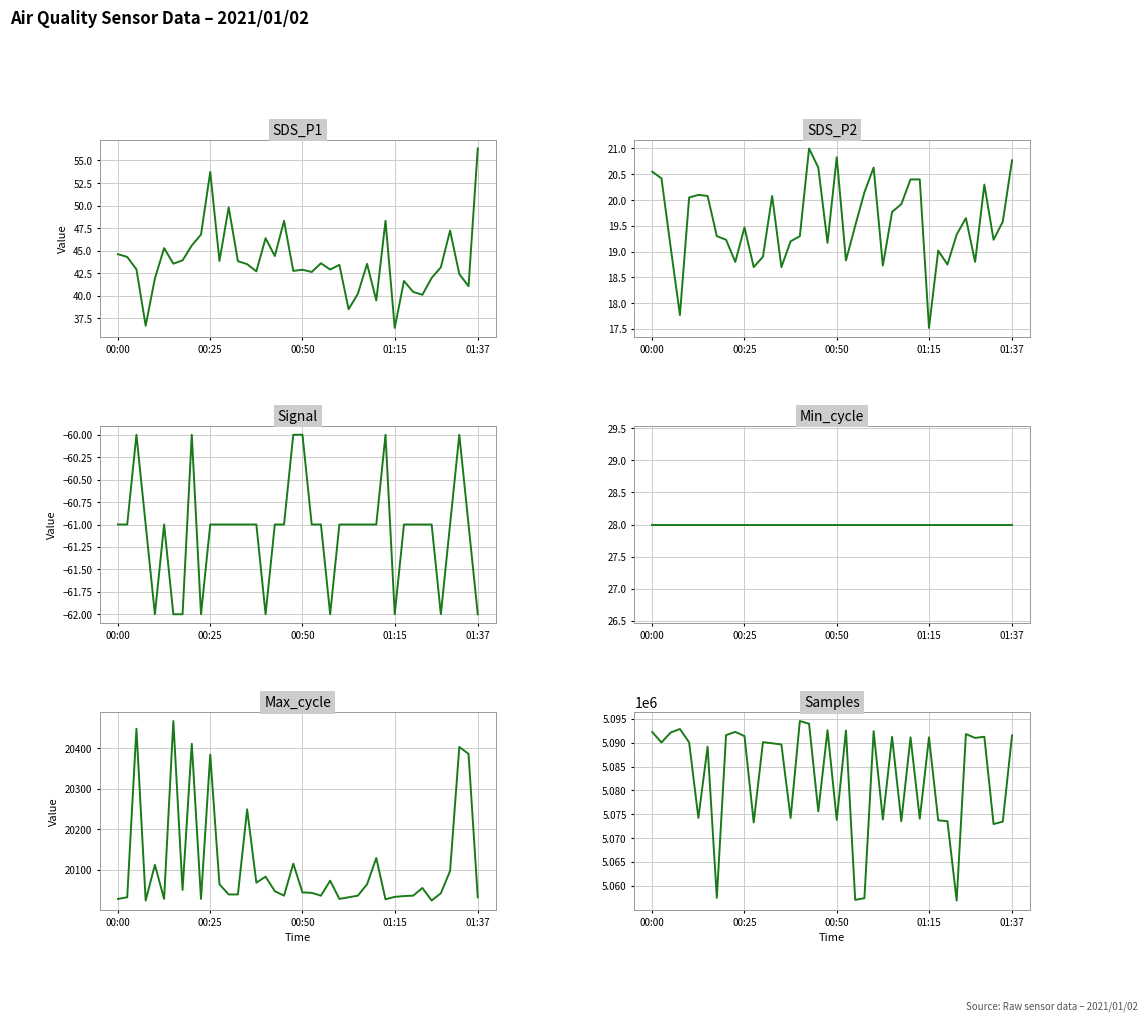

True or false: Samples and Signal cross at least once.

False